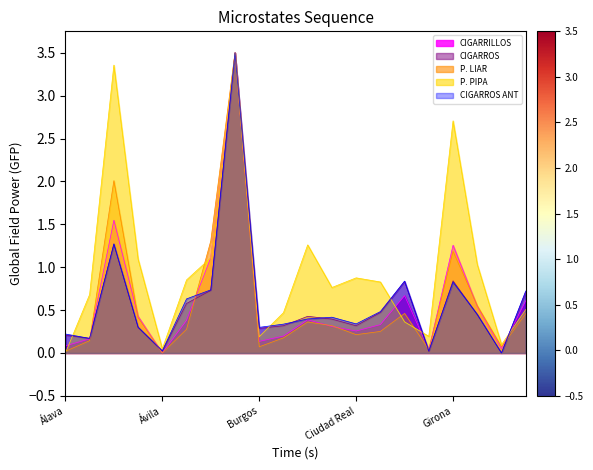

How many values in CIGARRILLOS are above zero?

19